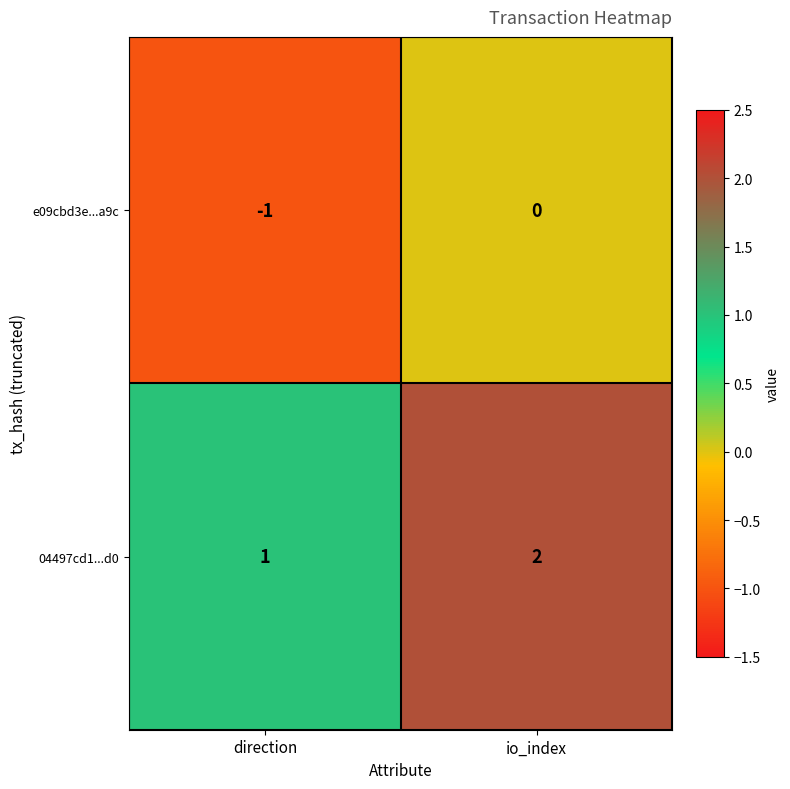

Which series has the largest total across all categories?

04497cd1...d0